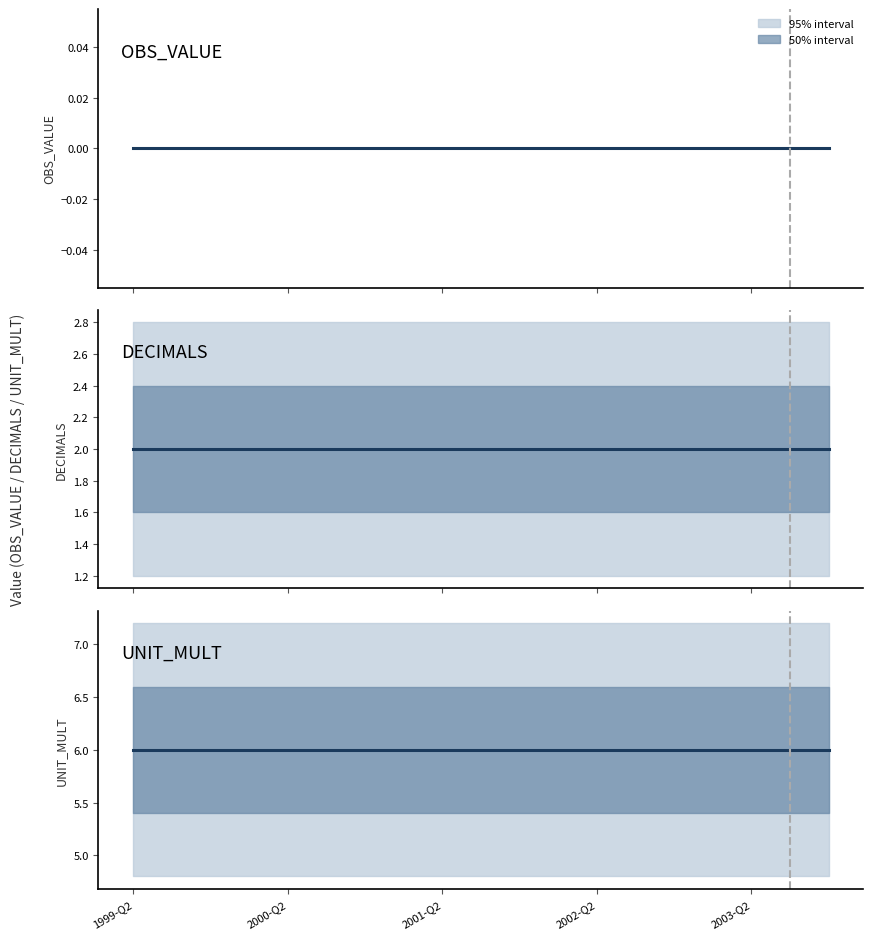

Rank the series by their maximum value, from highest to lowest.

UNIT_MULT, DECIMALS, OBS_VALUE